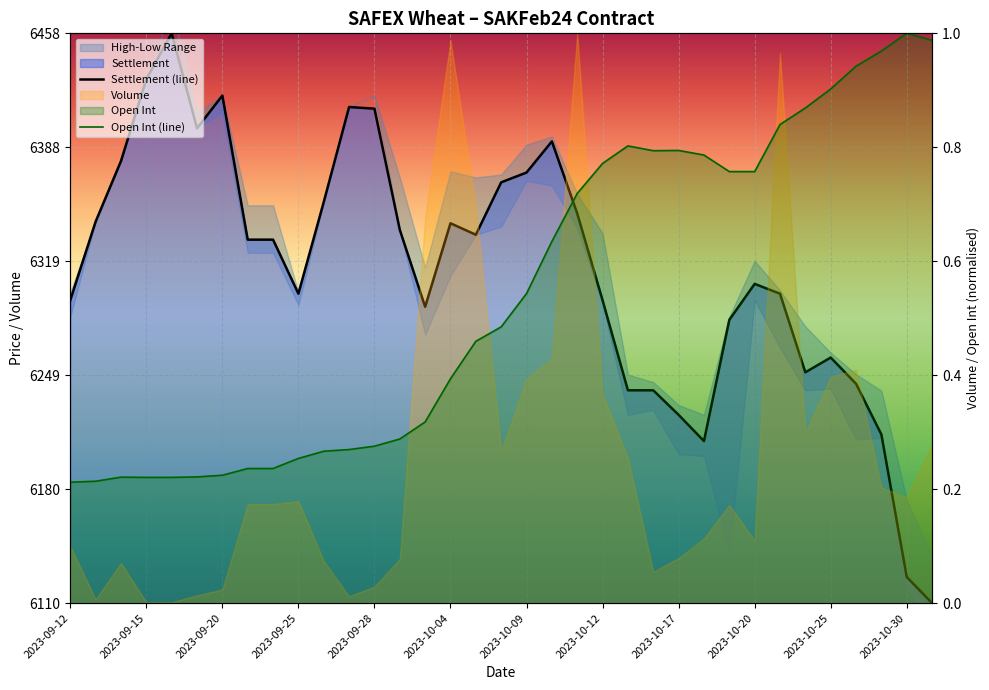

Which series has the largest range (max minus min)?

Settlement (line)